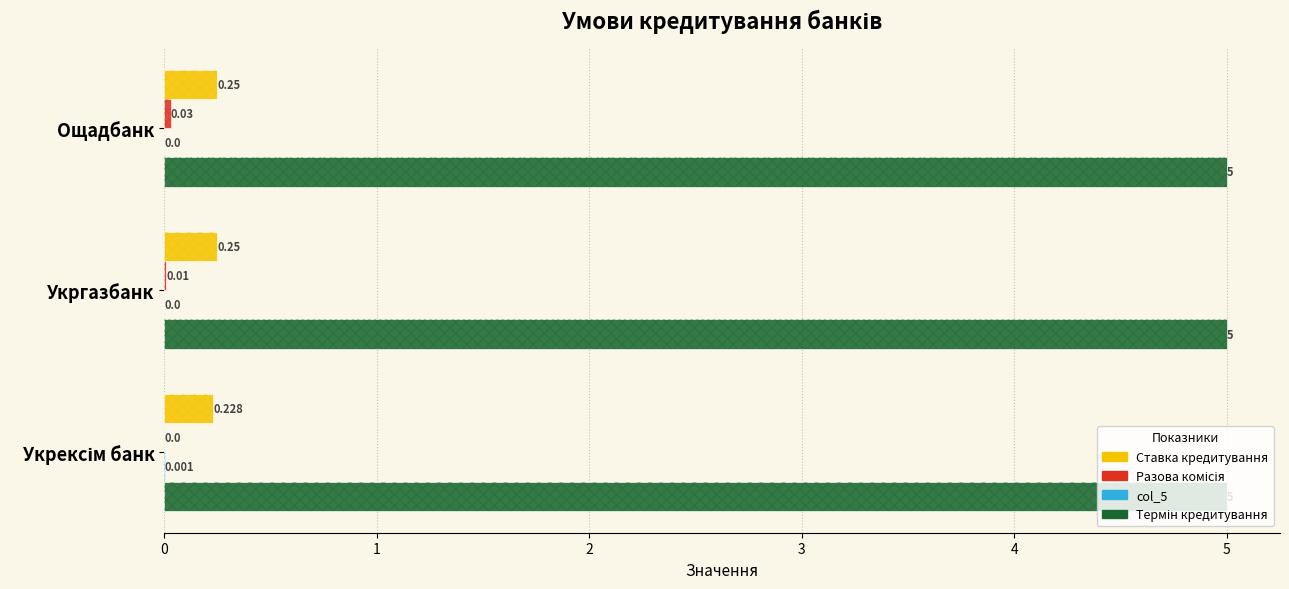

The col_5 series shows 0.0 at Ощадбанк. True or false?

True